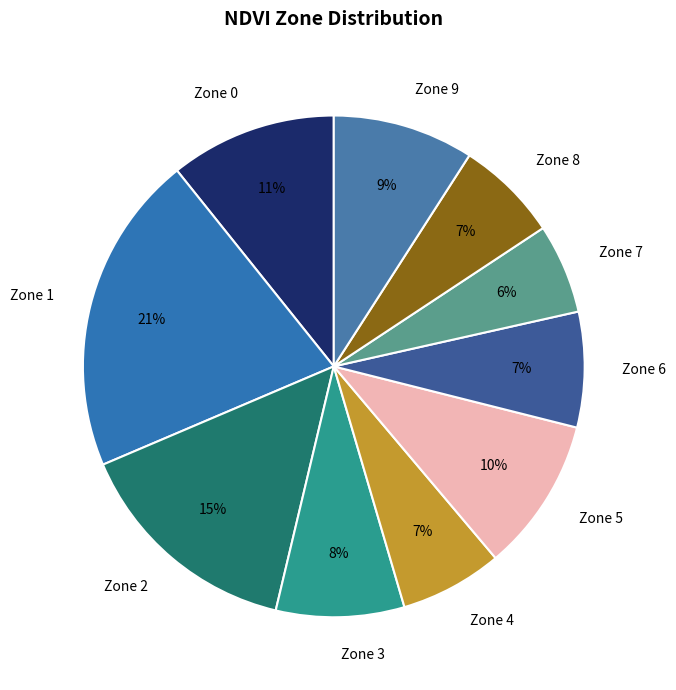

To the nearest percent, what percentage of the pie is Zone 0?

11%